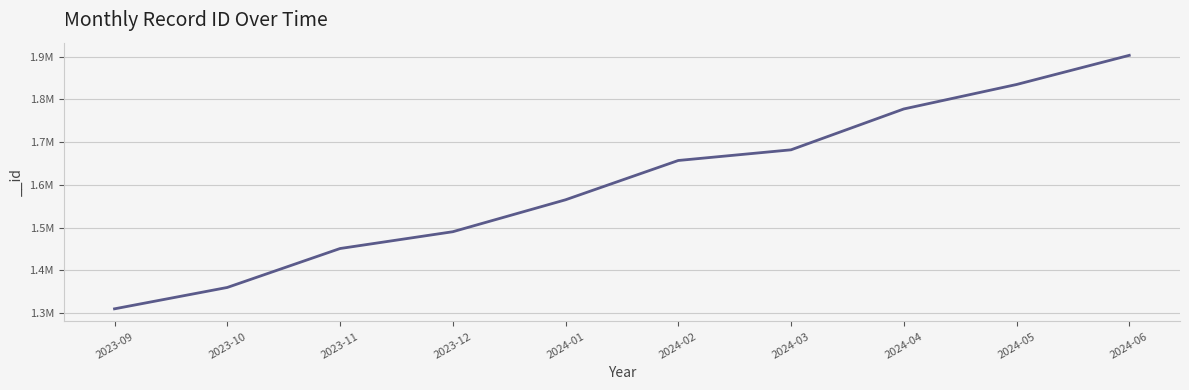

What is the greatest value displayed?

1903076